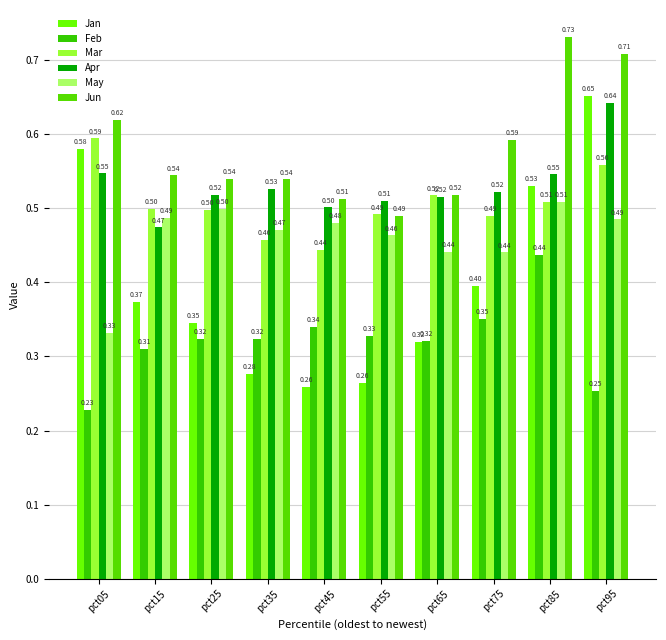

What is the minimum value shown in the chart?

0.2